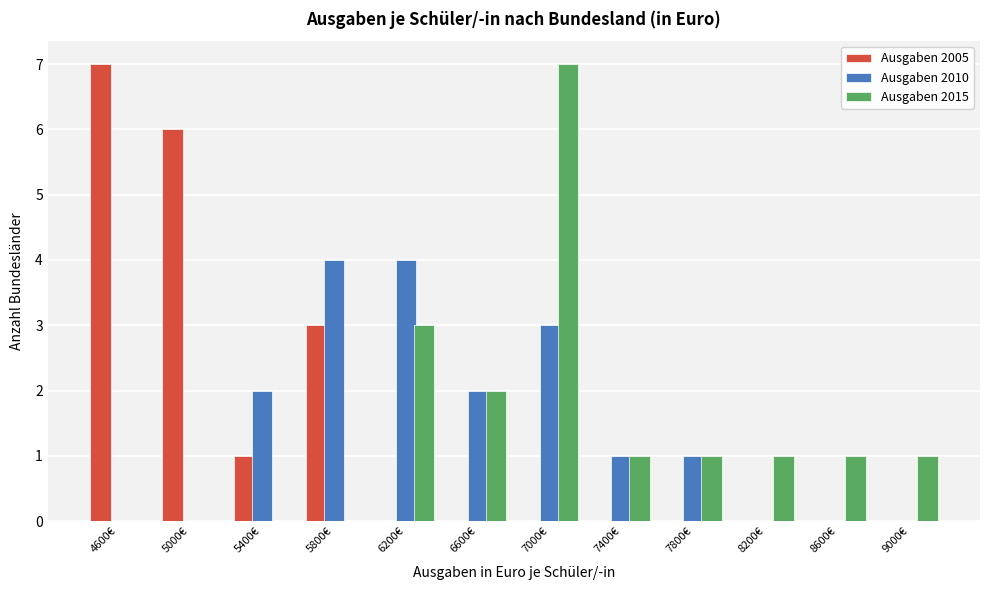

What is the height of the Ausgaben 2015 bar covering 7200 to 7600 on the x-axis? The values are not printed on the chart, so give them approximately, as read against the axis.

1